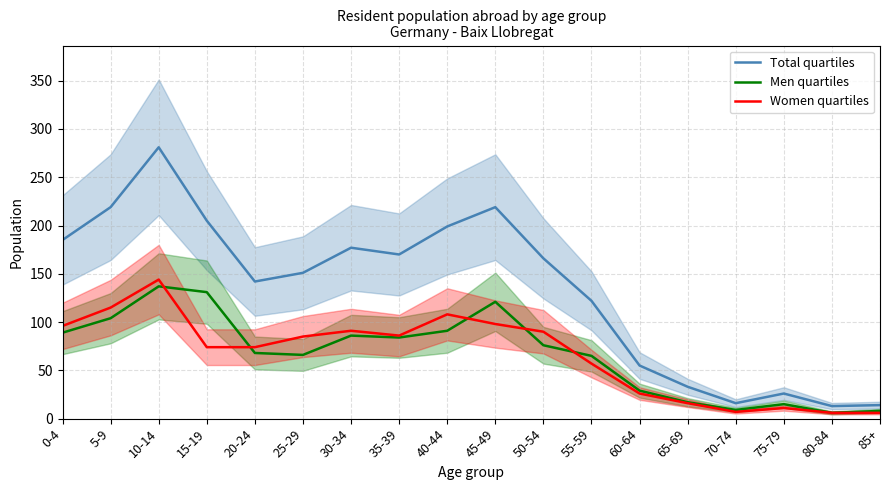

What is the value of the Women quartiles point at the 11th from the left?

90